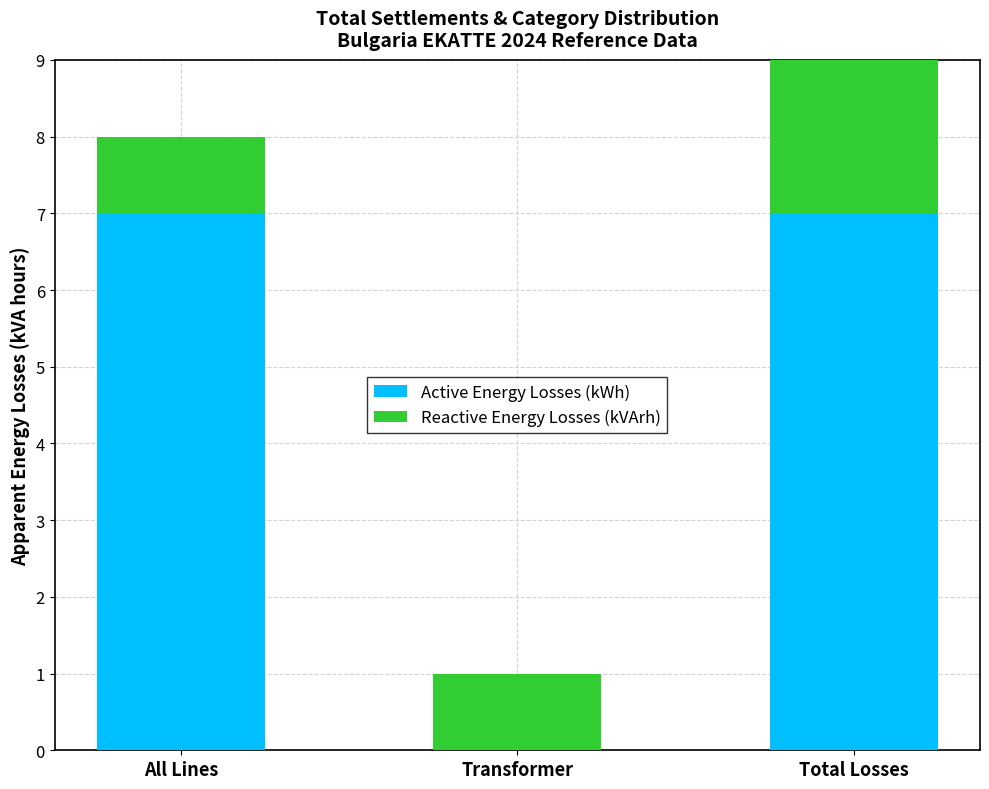

Are the bars grouped side by side (vs. stacked)?

No